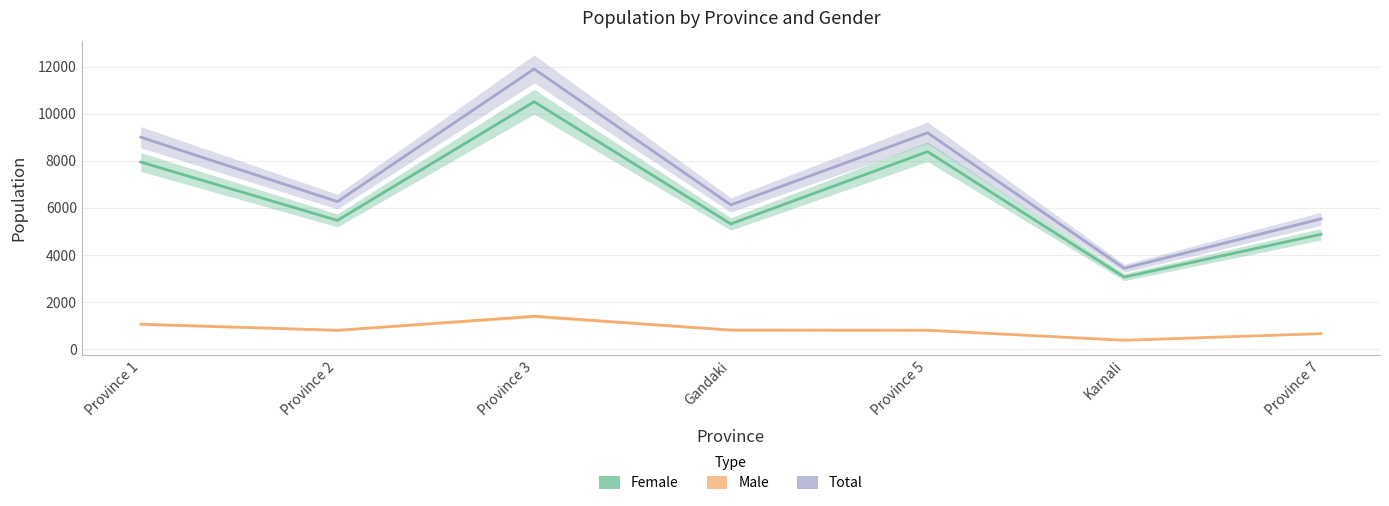

True or false: Female and Total cross at least once.

False